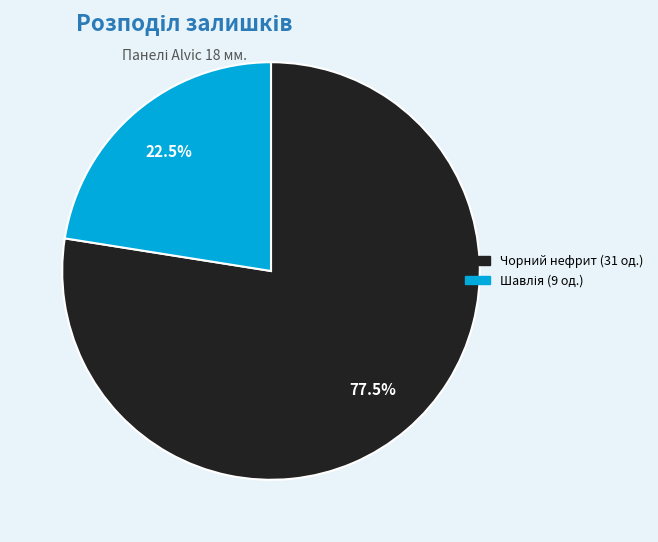

Is there a majority slice in this chart?

Yes